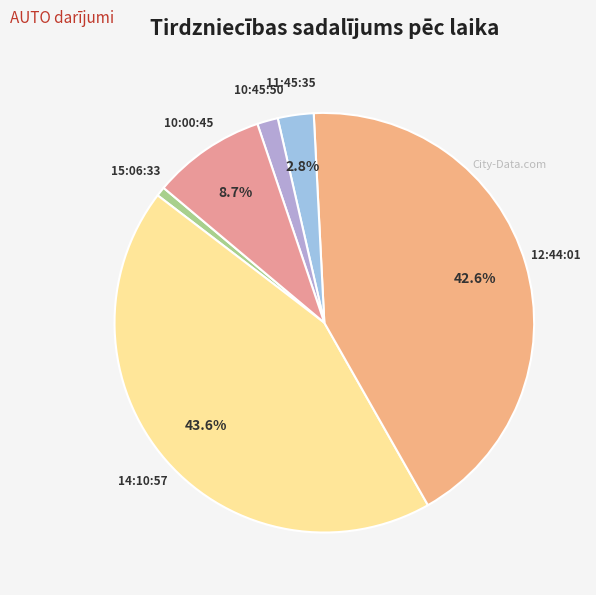

To the nearest percent, what portion does 10:00:45 represent?

9%